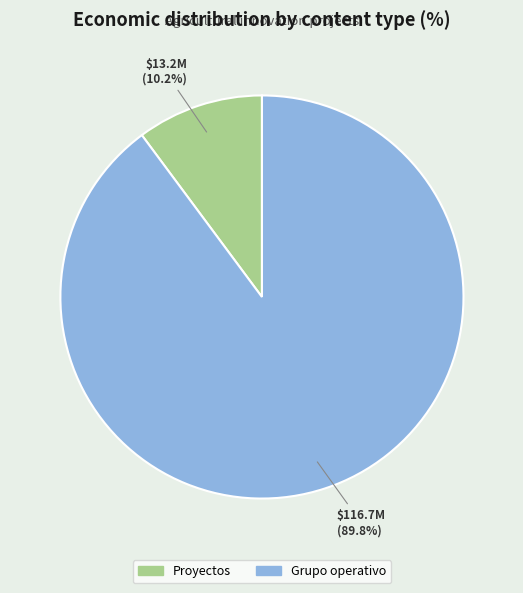

Is there any slice that represents more than half of the pie?

Yes